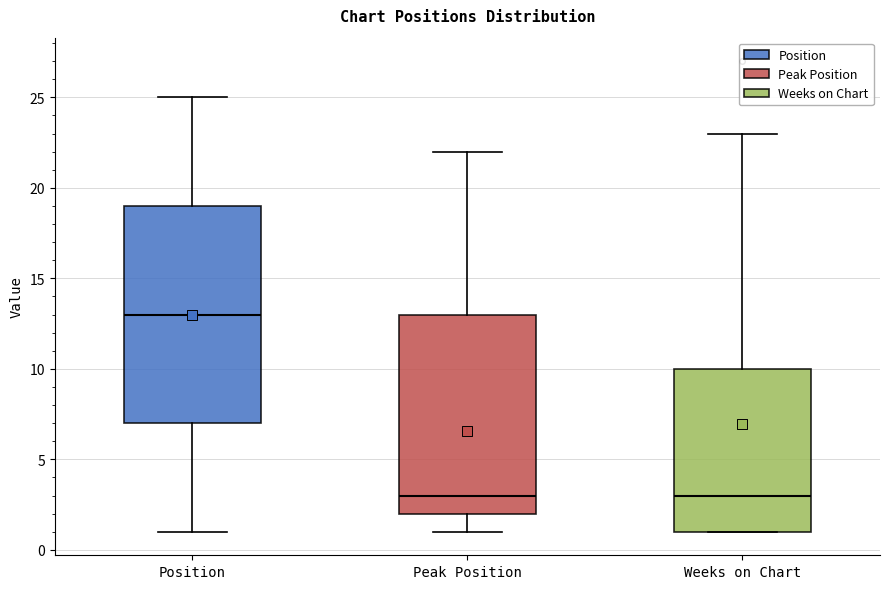

Comparing the boxes themselves (not the whiskers), which one is the tallest?

Position